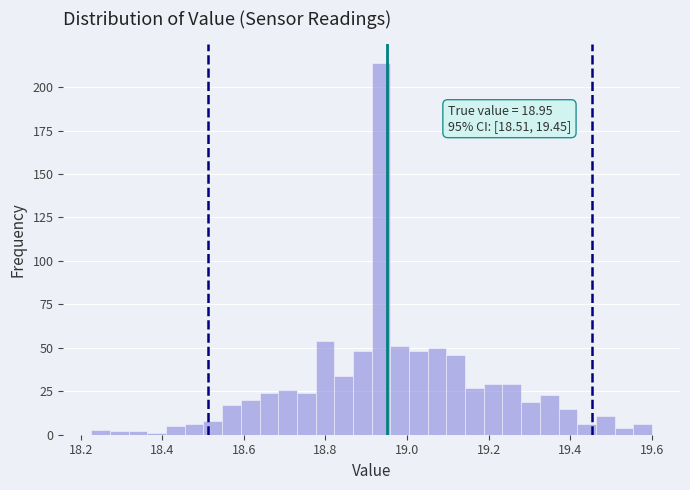

Read against the x-axis, roughly where is the centre of the tallest bar?

18.94